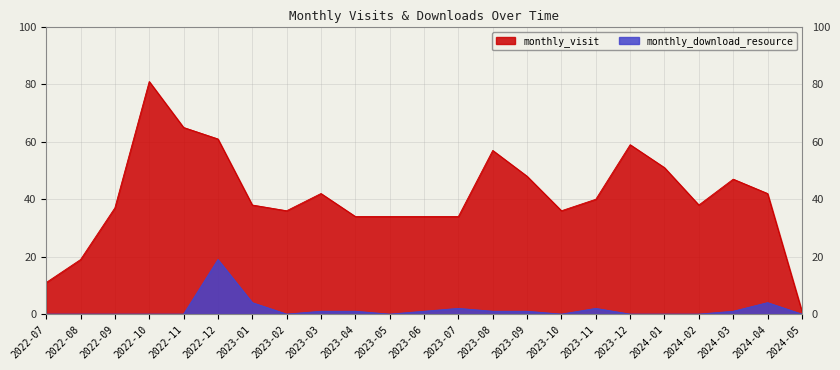

What is the maximum value for monthly_download_resource?

19